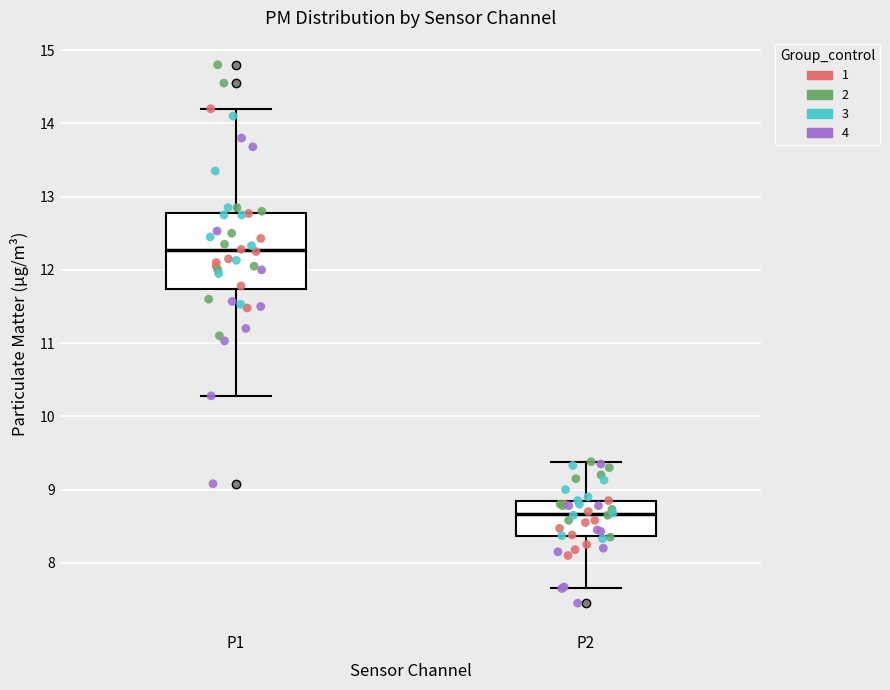

Which box's median line is the highest?

P1